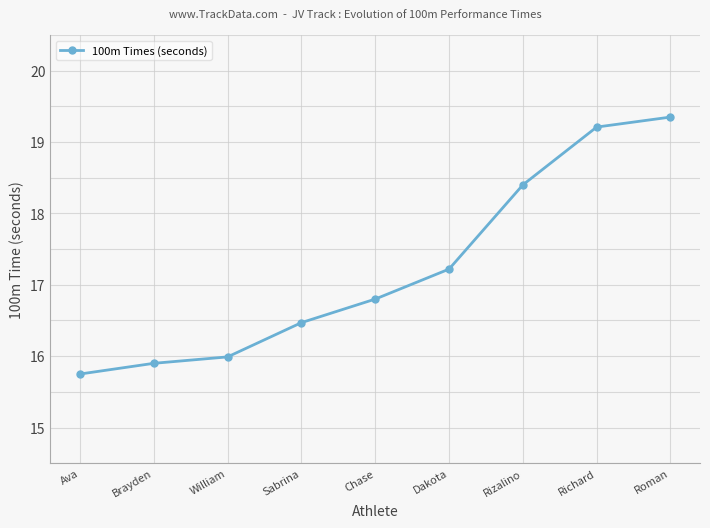

Which category has the lowest value across all series?

Ava